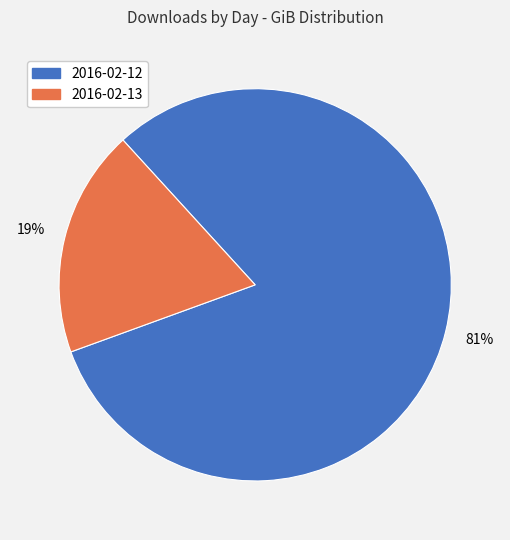

To the nearest percent, what is the average slice percentage?

50%